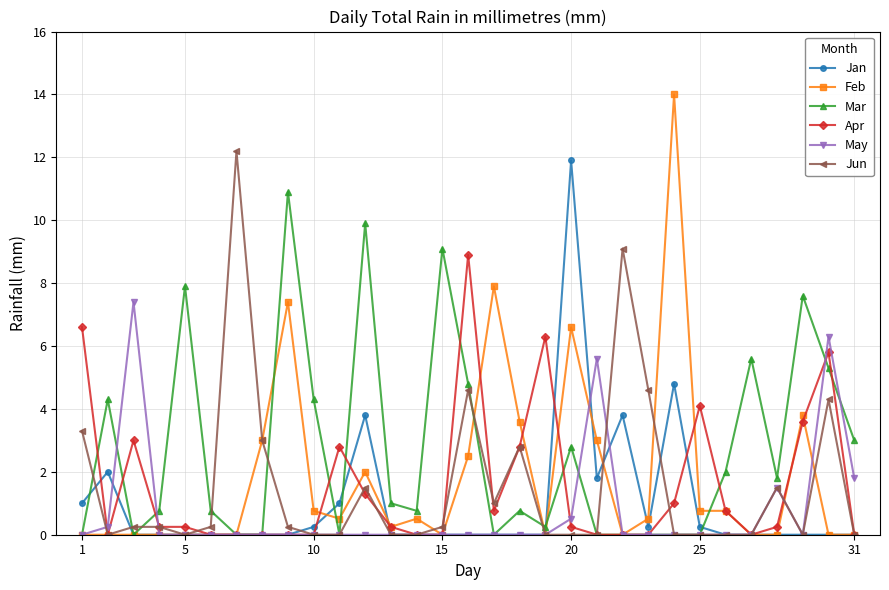

Which series has the widest spread of values?

Feb